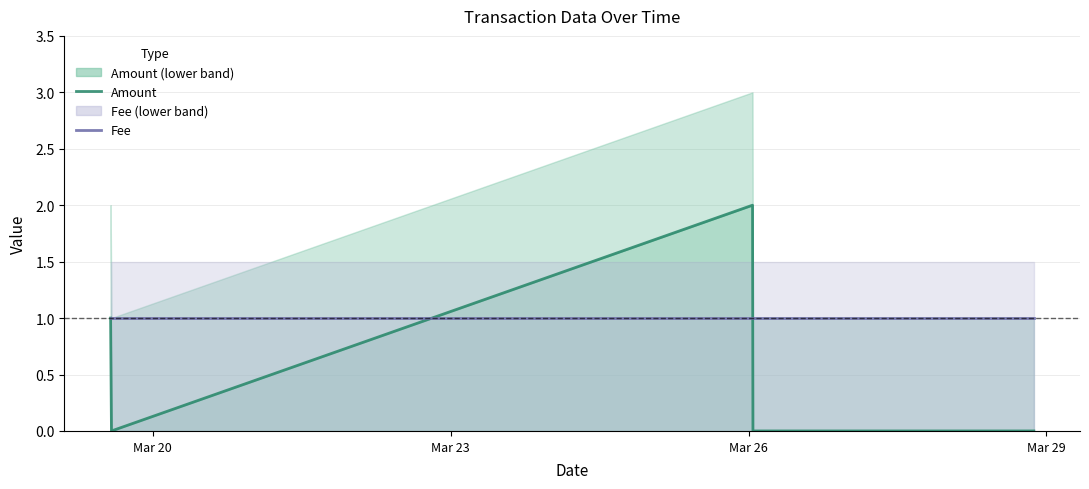

In Amount, how many points are higher than both neighbors (excluding endpoints)?

1